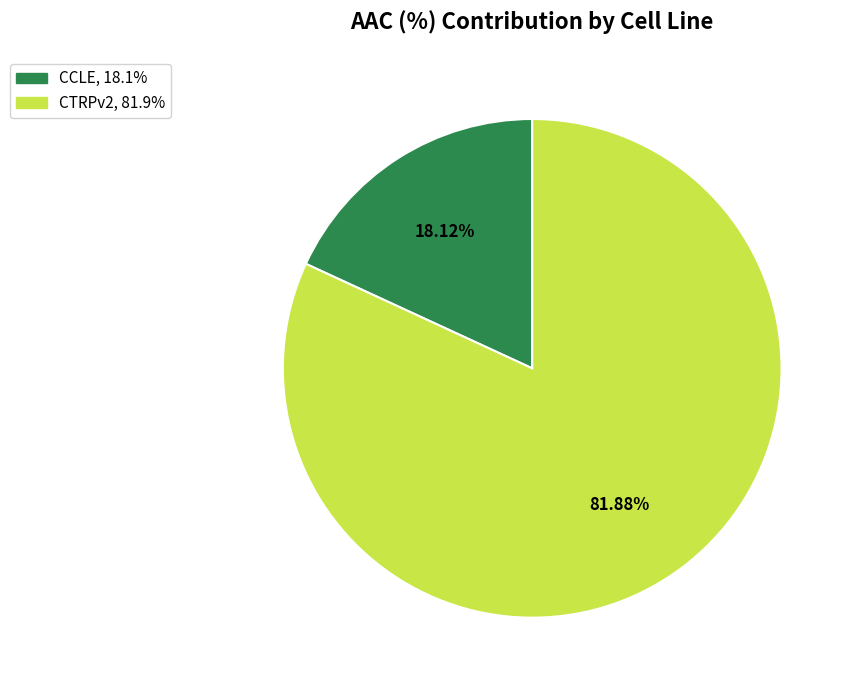

Which slice represents more than half of the pie?

CTRPv2